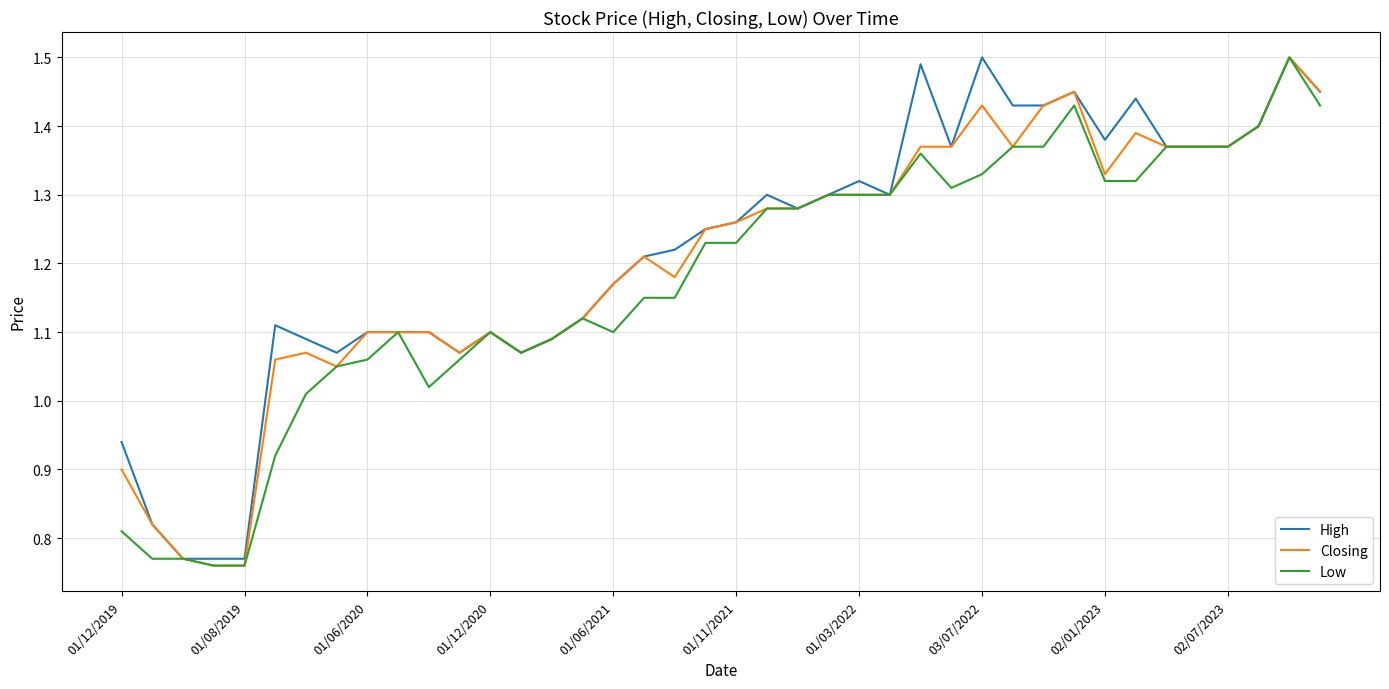

What is the smallest value displayed?

0.8